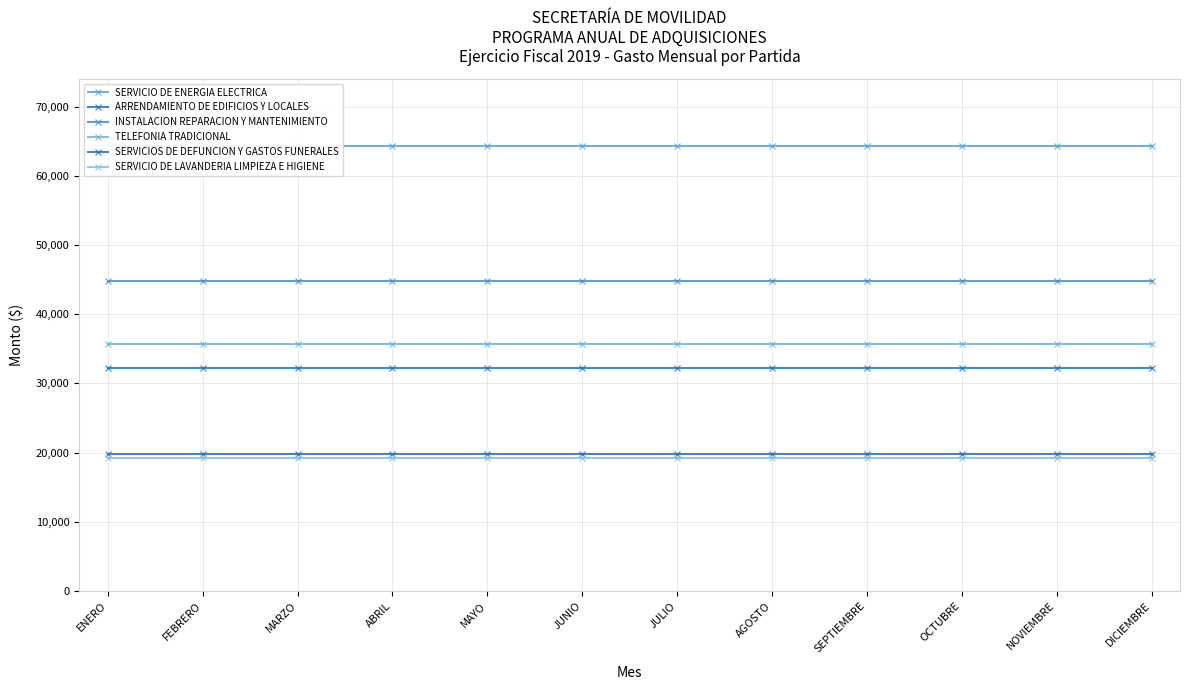

How many categories are shown in the chart?

12